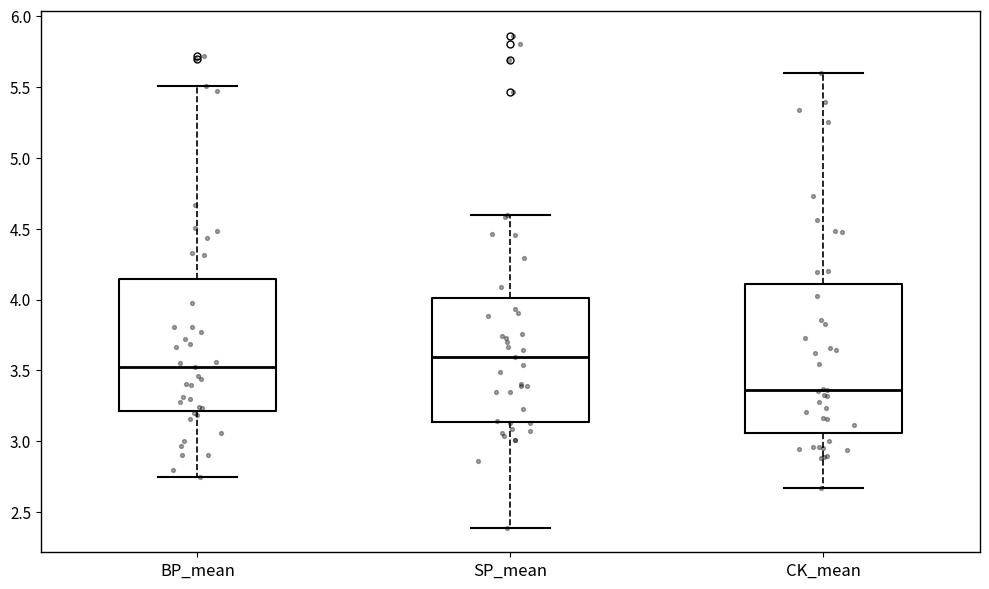

Where is the upper edge of the box for CK_mean on the y-axis? The values are not printed on the chart, so give them approximately, as read against the axis.

4.10